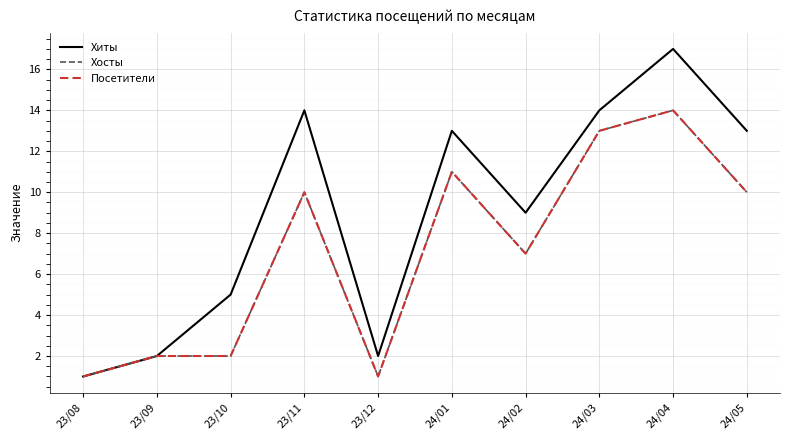

True or false: Хосты and Посетители intersect in this chart.

False